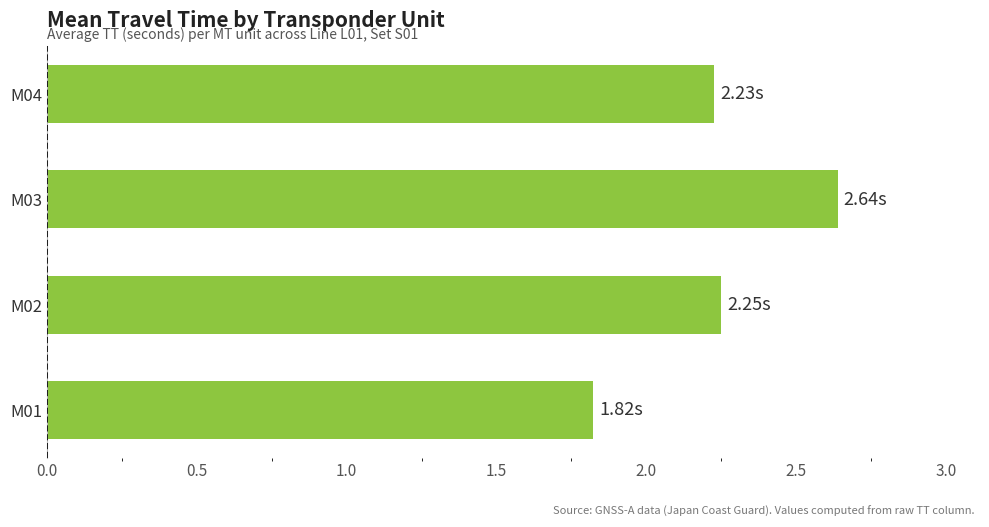

Between M03 and M02, which is larger?

M03